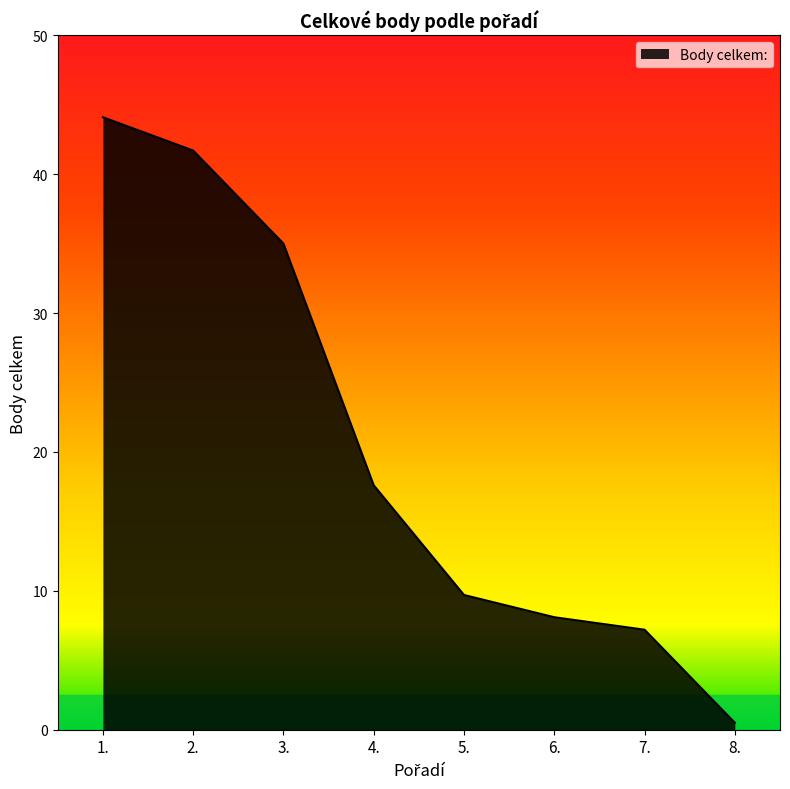

What is the difference between the second highest and second lowest values?

34.5